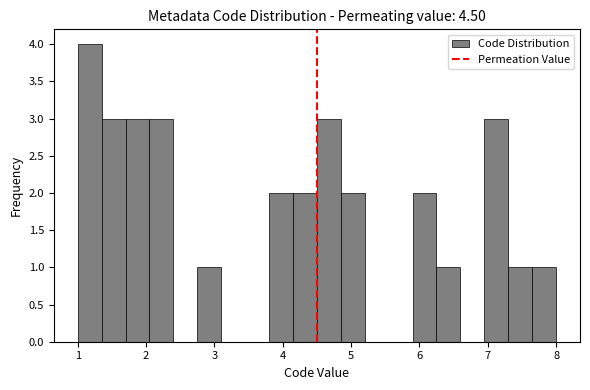

Around what value on the x-axis is the tallest bar? Give the approximate position of its centre, as read against the axis.

1.2